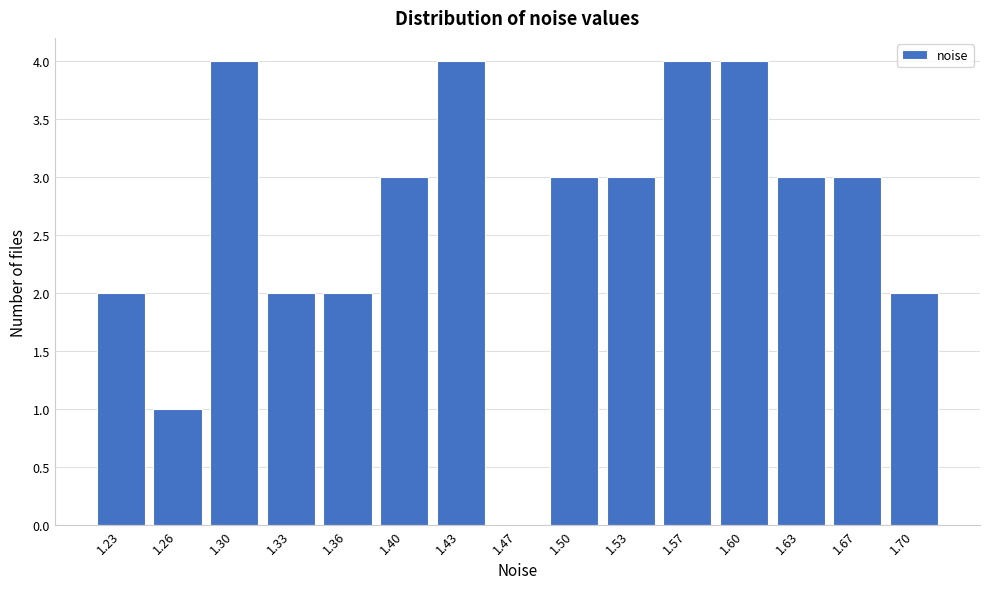

Reading left to right, extract all data points from this chart.

1.23=2	1.26=1	1.30=4	1.33=2	1.36=2	1.40=3	1.43=4	1.47=0	1.50=3	1.53=3	1.57=4	1.60=4	1.63=3	1.67=3	1.70=2